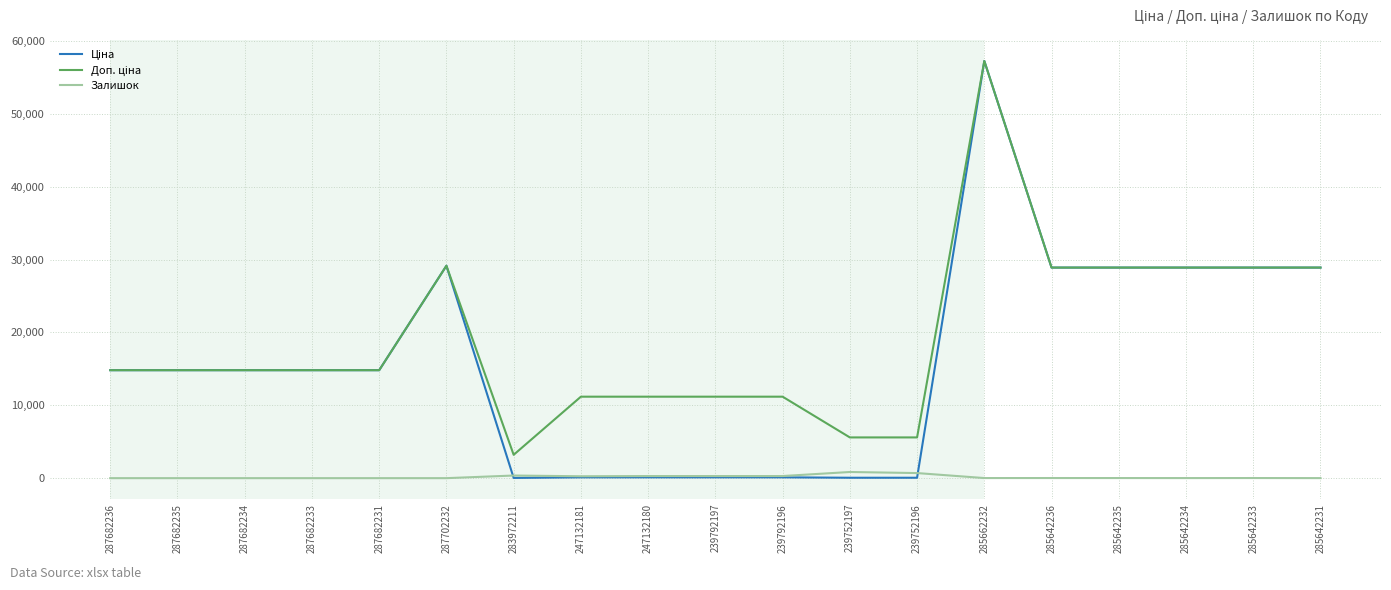

Which category has the highest value across all series?

285662232